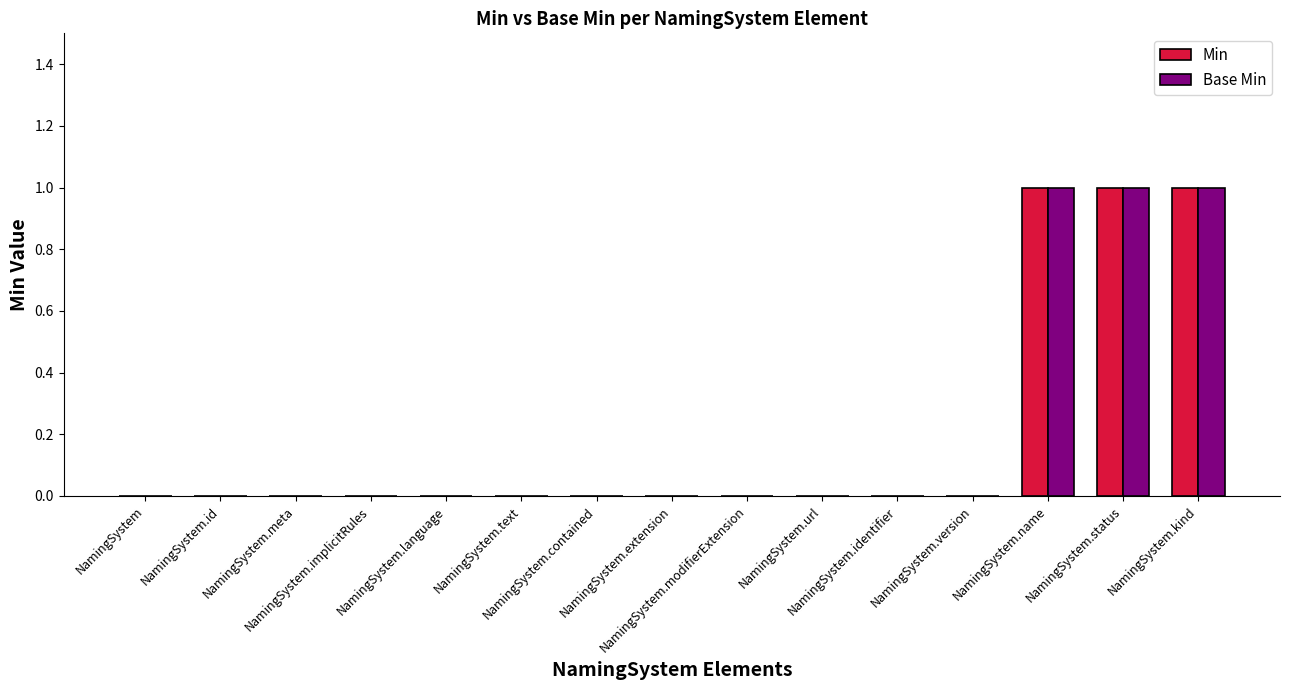

How many groups of bars are there?

15